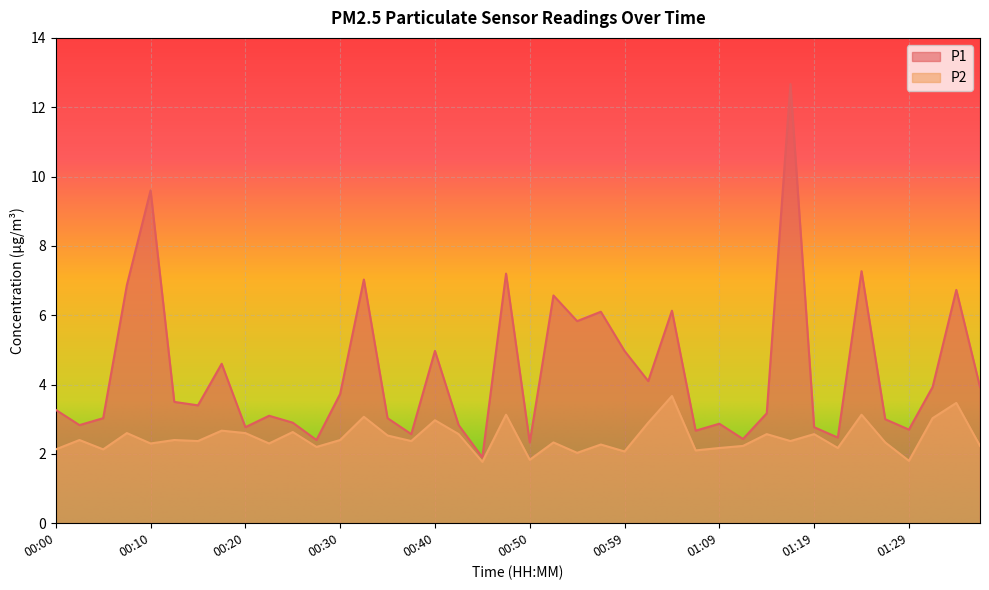

Does the chart display data point markers on the line(s)?

No